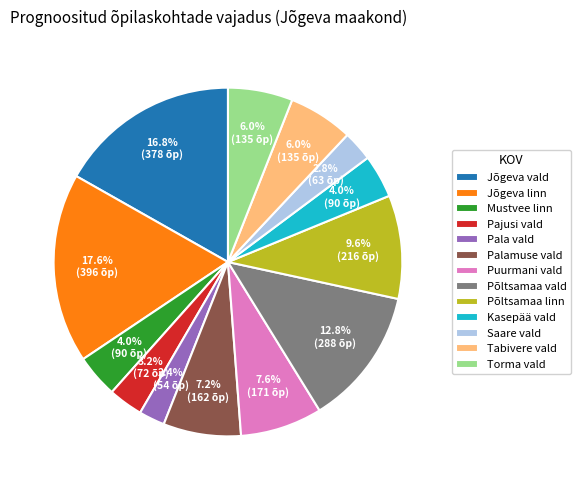

What percentage is the Torma vald slice, to the nearest percent?

6%